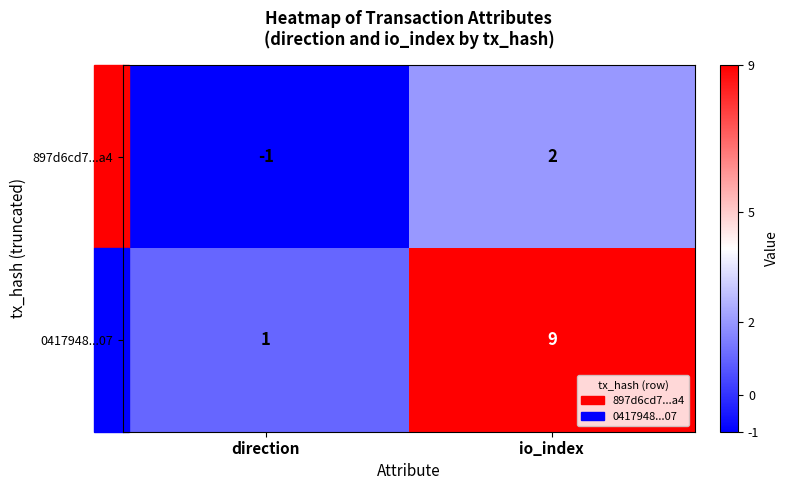

Is it true that 0417948...07 equals 1 at direction?

True